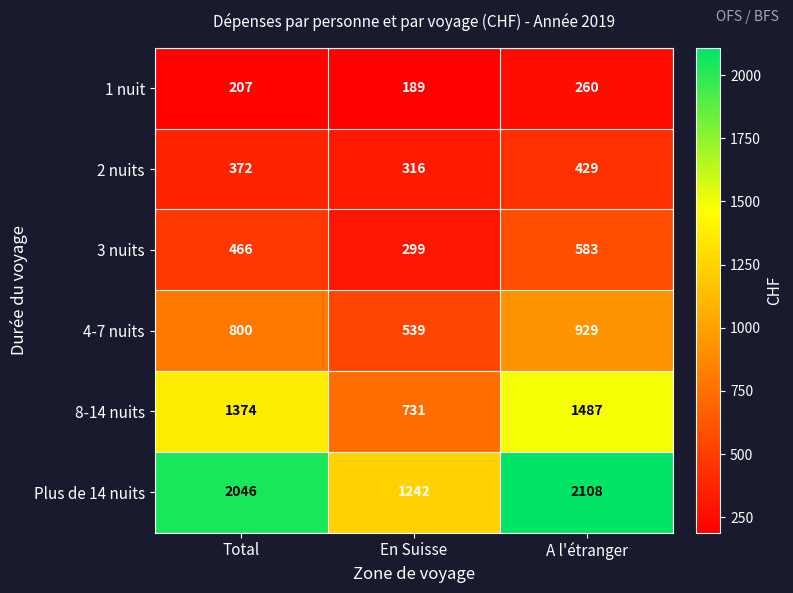

At which category does the chart reach its minimum across all series?

En Suisse